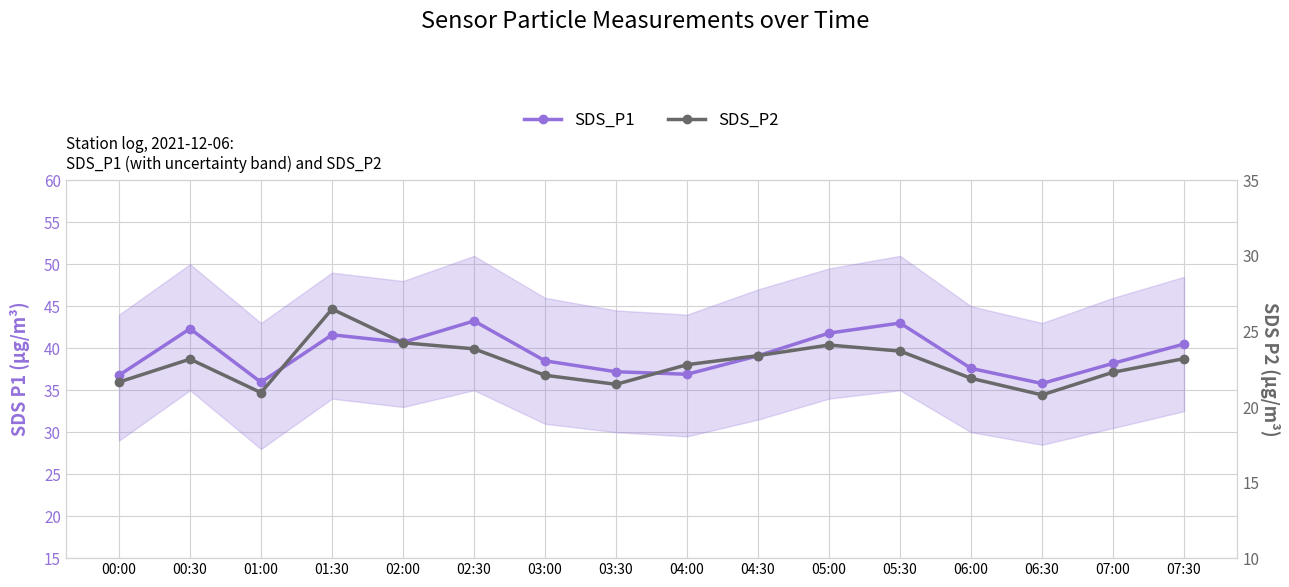

How many data points in SDS_P1 are above 39?

8